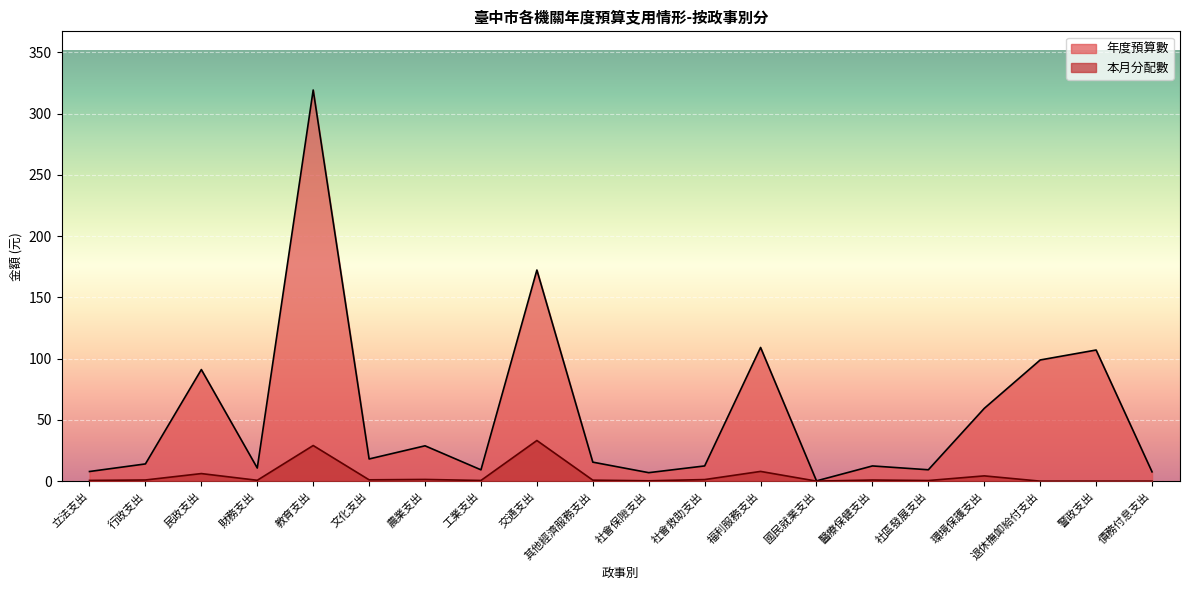

The value of 本月分配數 at 教育支出 is 29.1. True or false?

True